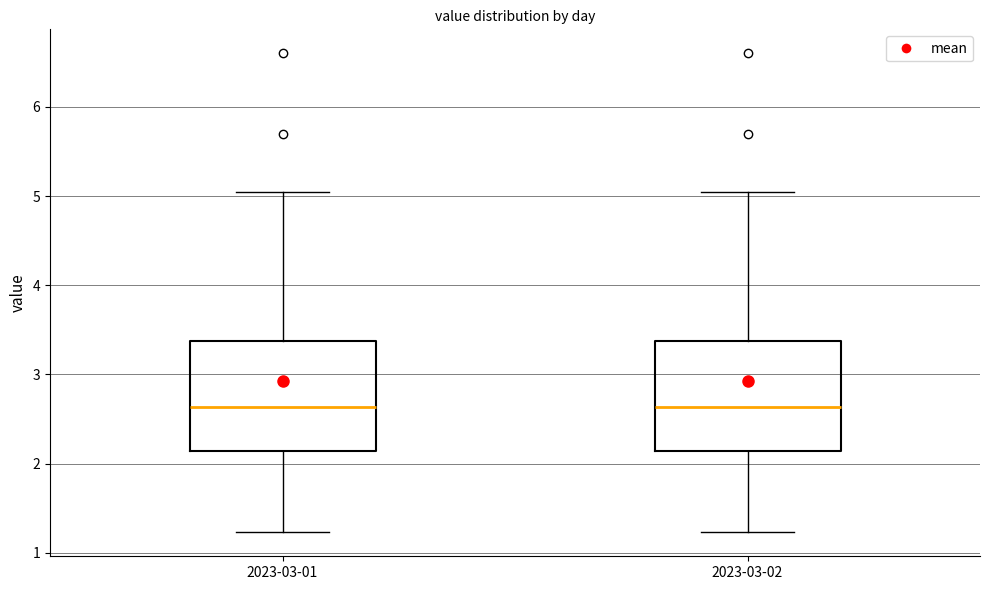

Reading left to right, transcribe this box plot: for each box, give where its median line is, the range the box spans, and where its two whiskers end, as read against the y-axis. The values are not printed on the chart, so give them approximately, as read against the axis.

2023-03-01: median 2.6, box 2.1 to 3.4, whiskers 1.2 to 5.1
2023-03-02: median 2.6, box 2.1 to 3.4, whiskers 1.2 to 5.1